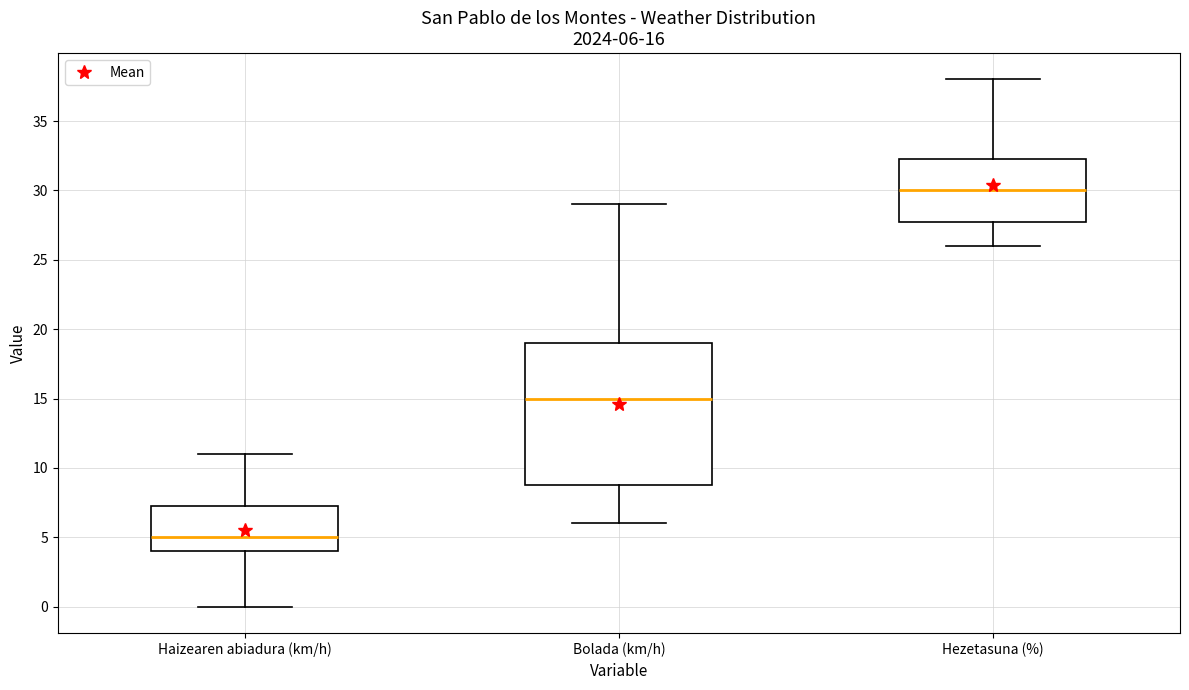

Comparing the boxes themselves (not the whiskers), which one is the tallest?

Bolada (km/h)